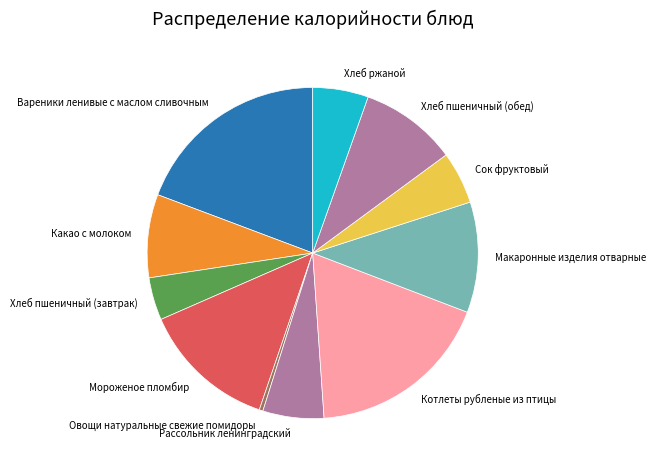

Between Макаронные изделия отварные and Хлеб ржаной, which is larger?

Макаронные изделия отварные